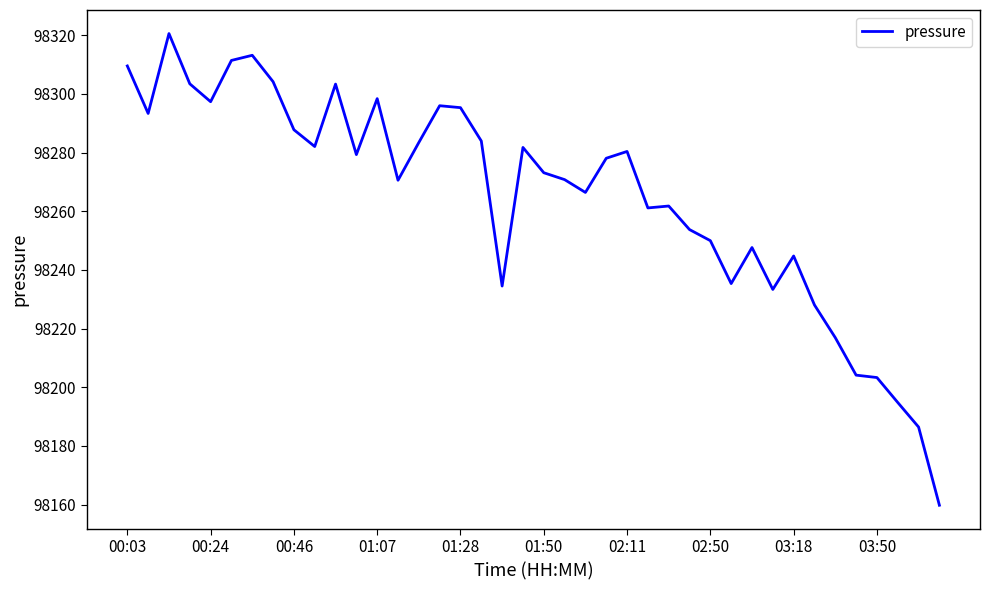

What is the minimum value shown in the chart?

98159.8